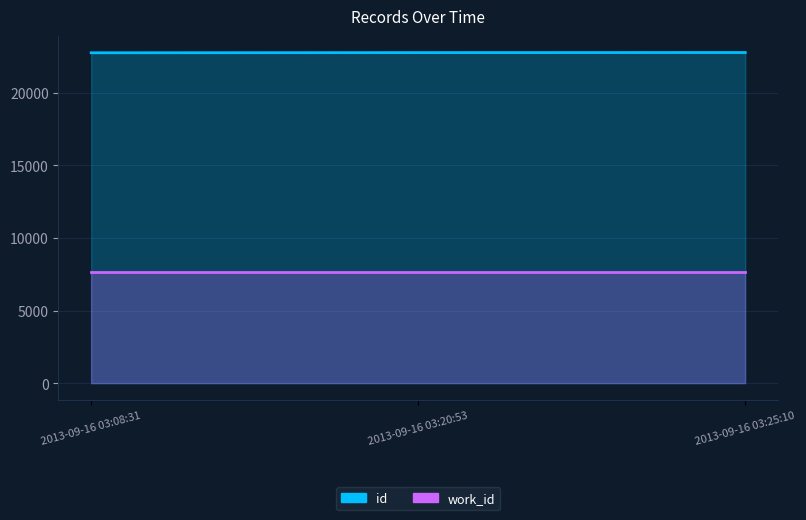

List the labels in order of value, smallest first.

2013-09-16 03:08:31, 2013-09-16 03:20:53, 2013-09-16 03:25:10